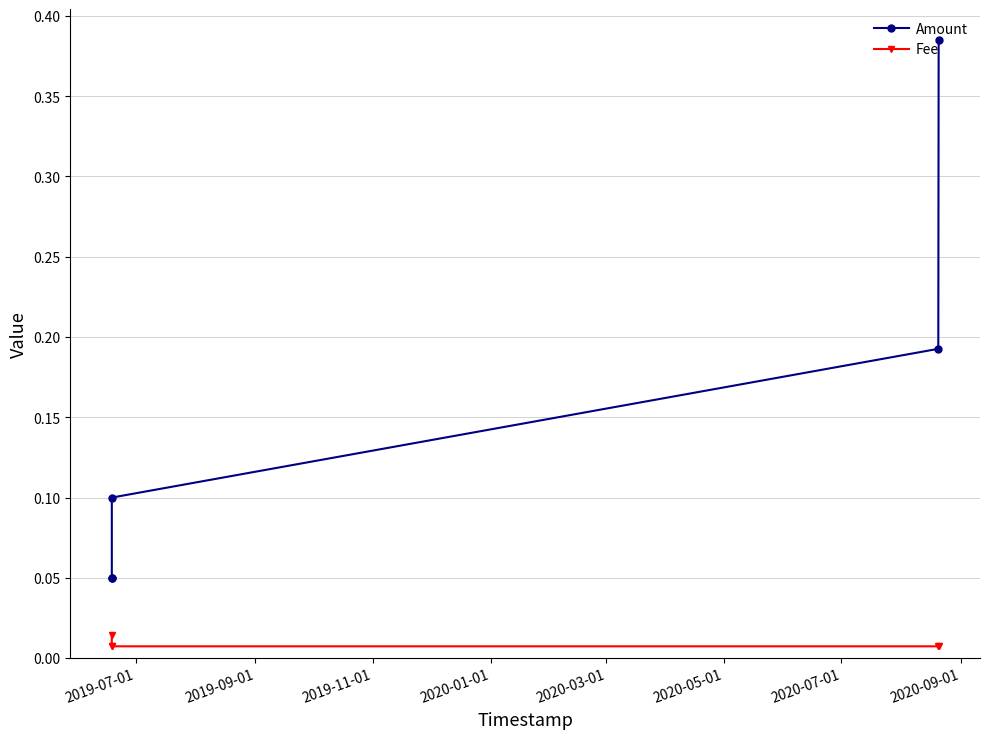

Count the number of categories in the chart.

5